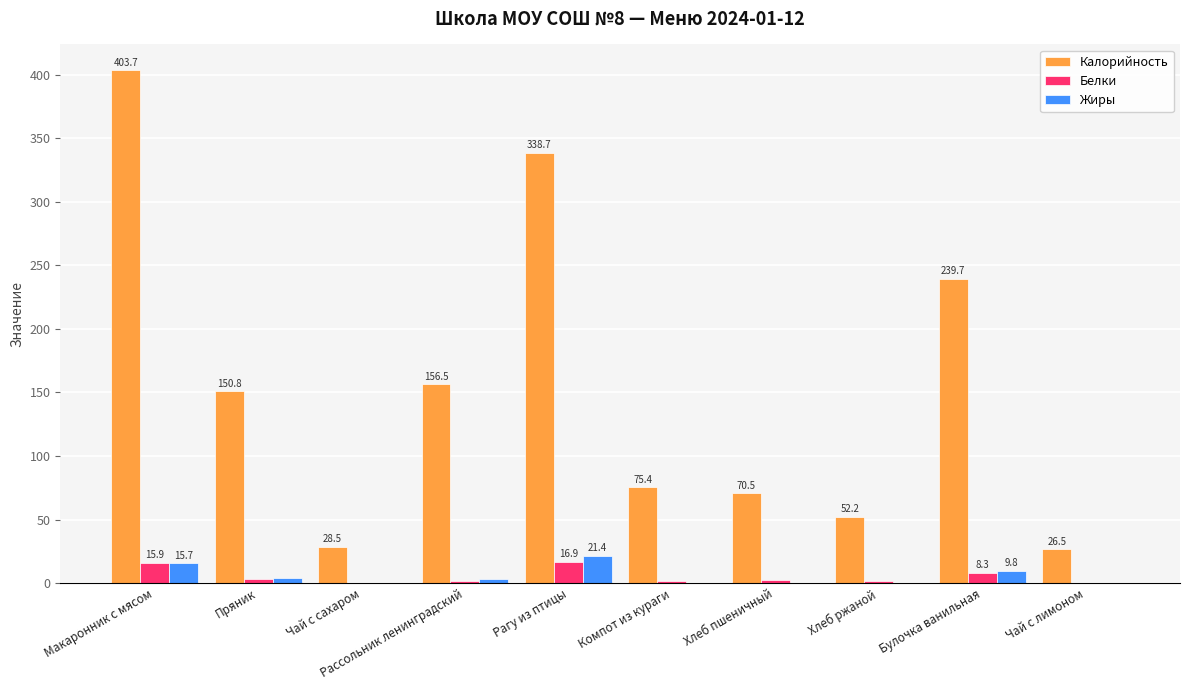

What is the greatest value displayed?

403.7